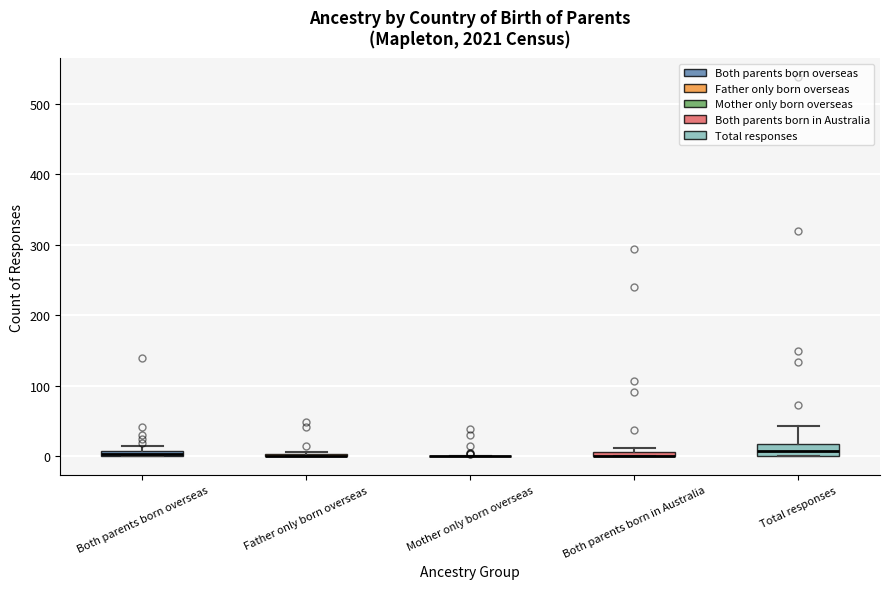

Comparing the boxes themselves (not the whiskers), which one is the tallest?

Total responses